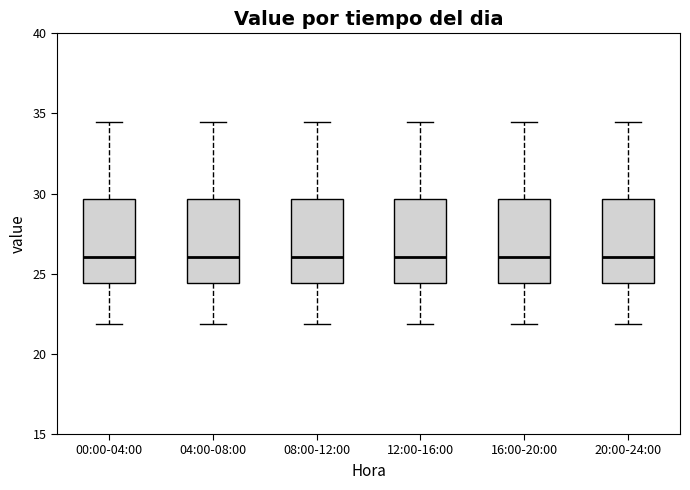

Where does the upper whisker of the box for 20:00-24:00 end on the y-axis? The values are not printed on the chart, so give them approximately, as read against the axis.

34.5